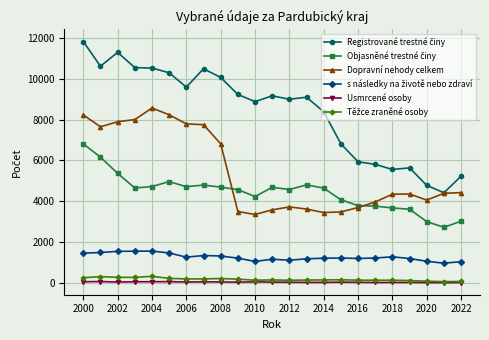

Which series has the largest range (max minus min)?

Registrované trestné činy